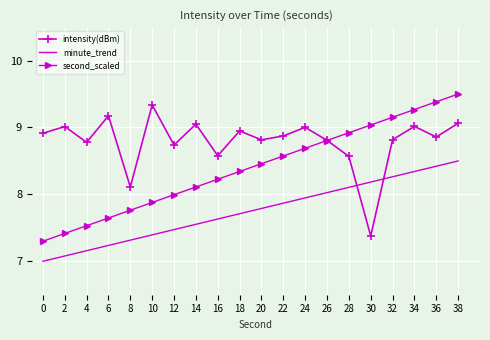

Which series ends up on top after the final intersection of minute_trend and intensity(dBm)?

intensity(dBm)